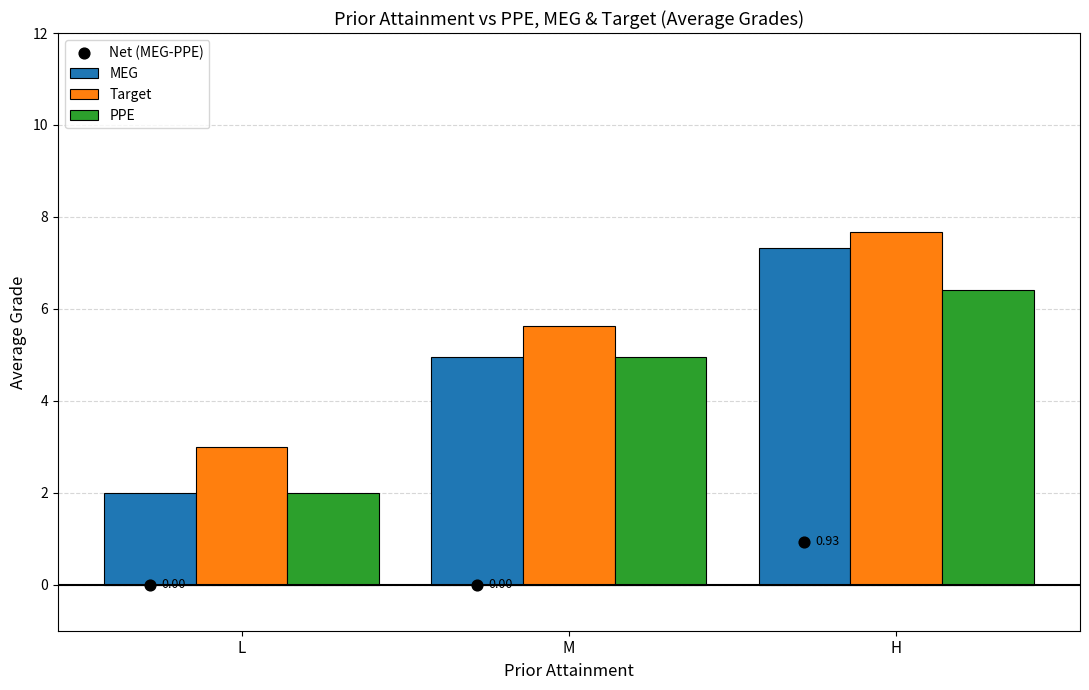

At how many categories does at least one series exceed 0?

3